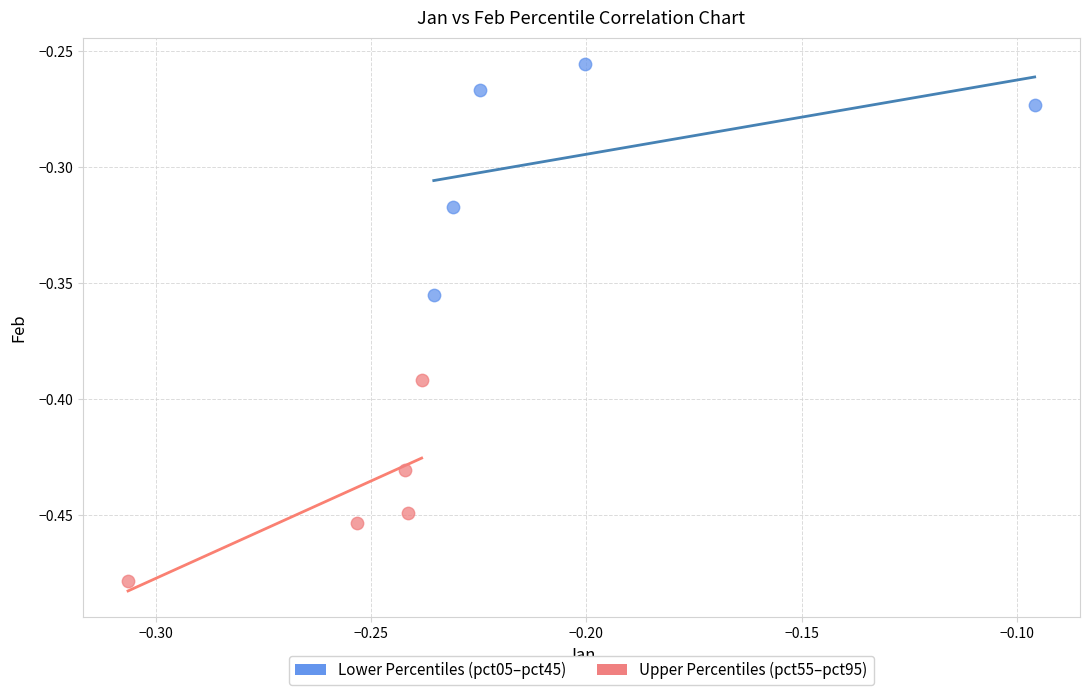

Which series has the widest spread of Y values?

Lower Percentiles (pct05–pct45)